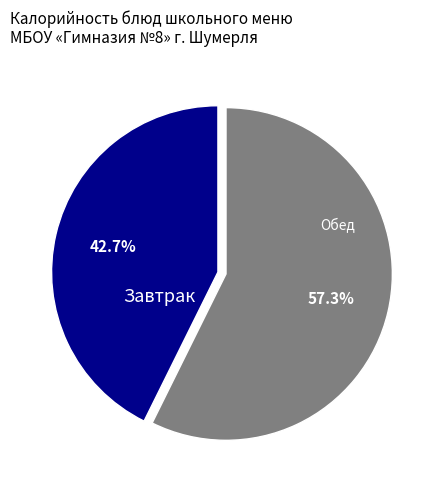

Does any single category account for the majority?

Yes